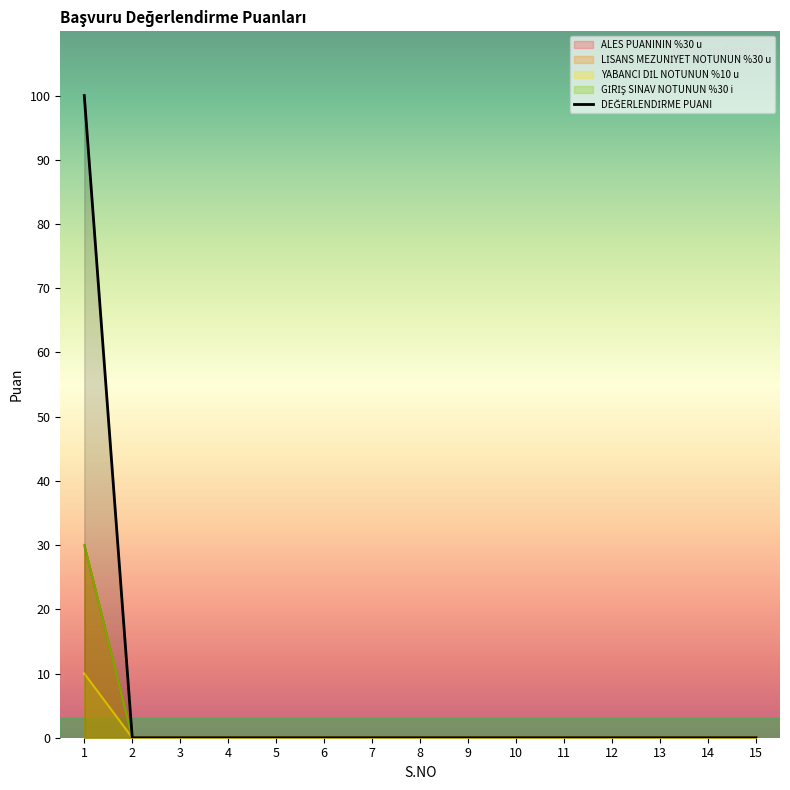

The ALES PUANININ %30 u series shows 0 at 15. True or false?

True